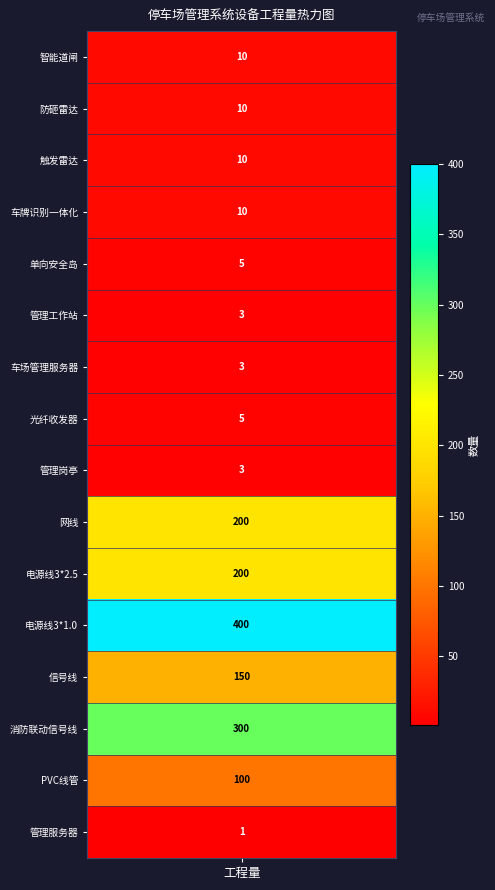

Which series changed the most between 1 and 5?

防砸雷达